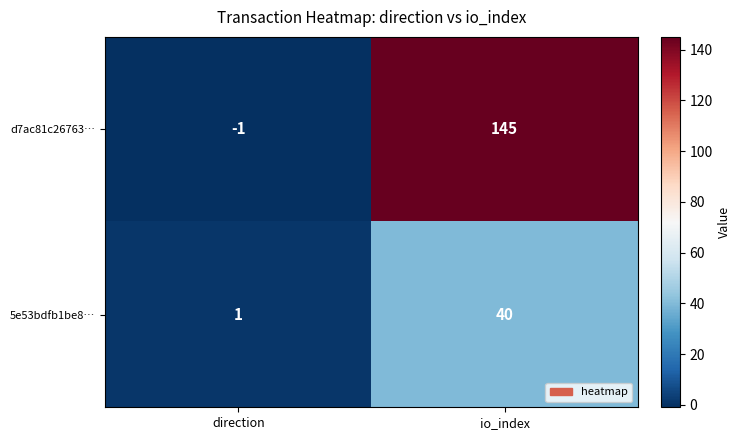

How many categories are shown in the chart?

2